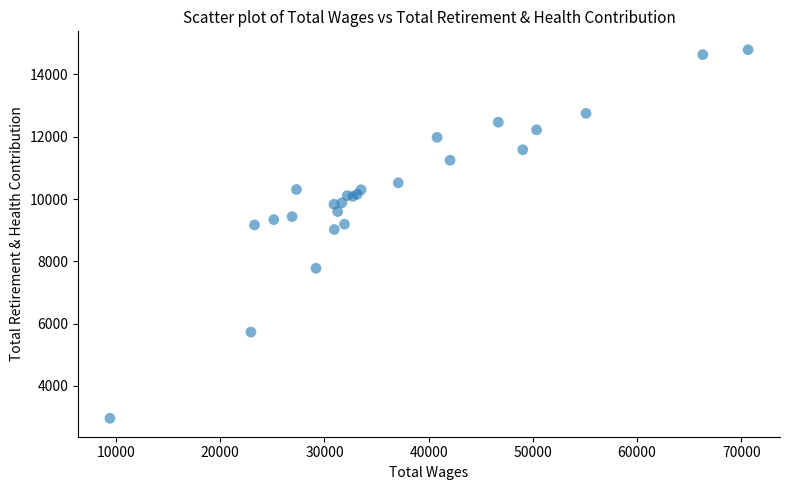

What Y value in the scatter plot is closest to 8876?

9021